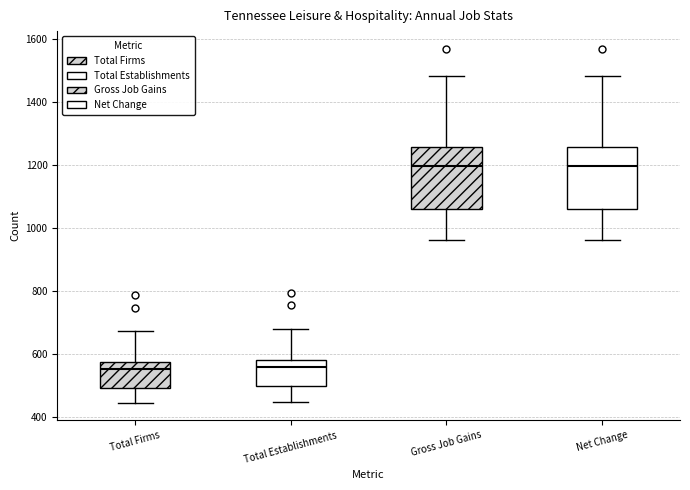

Reading left to right, read every box against the y-axis: the position of its median line, the range the box covers, and the ends of its whiskers. The values are not printed on the chart, so give them approximately, as read against the axis.

Total Firms: median 560, box 500 to 580, whiskers 440 to 680
Total Establishments: median 560, box 500 to 580, whiskers 440 to 680
Gross Job Gains: median 1200, box 1060 to 1260, whiskers 960 to 1480
Net Change: median 1200, box 1060 to 1260, whiskers 960 to 1480